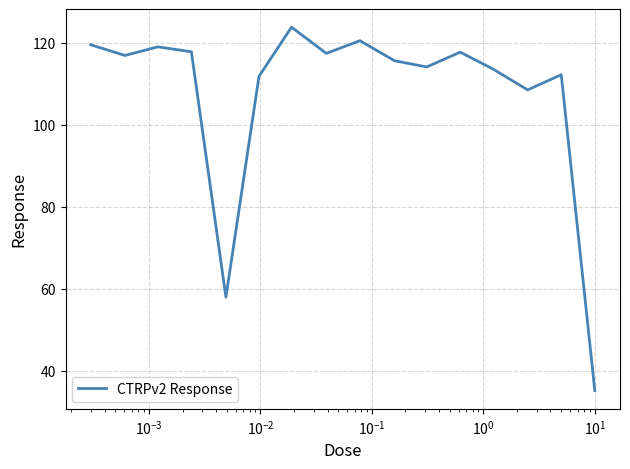

What is the greatest value displayed?

123.8